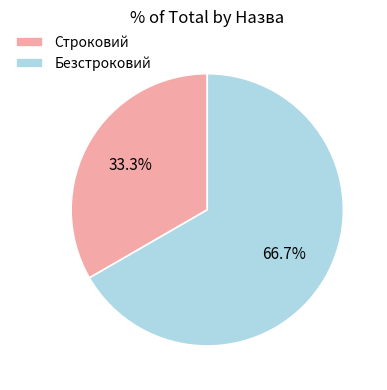

Does Строковий represent more than half of the total?

No